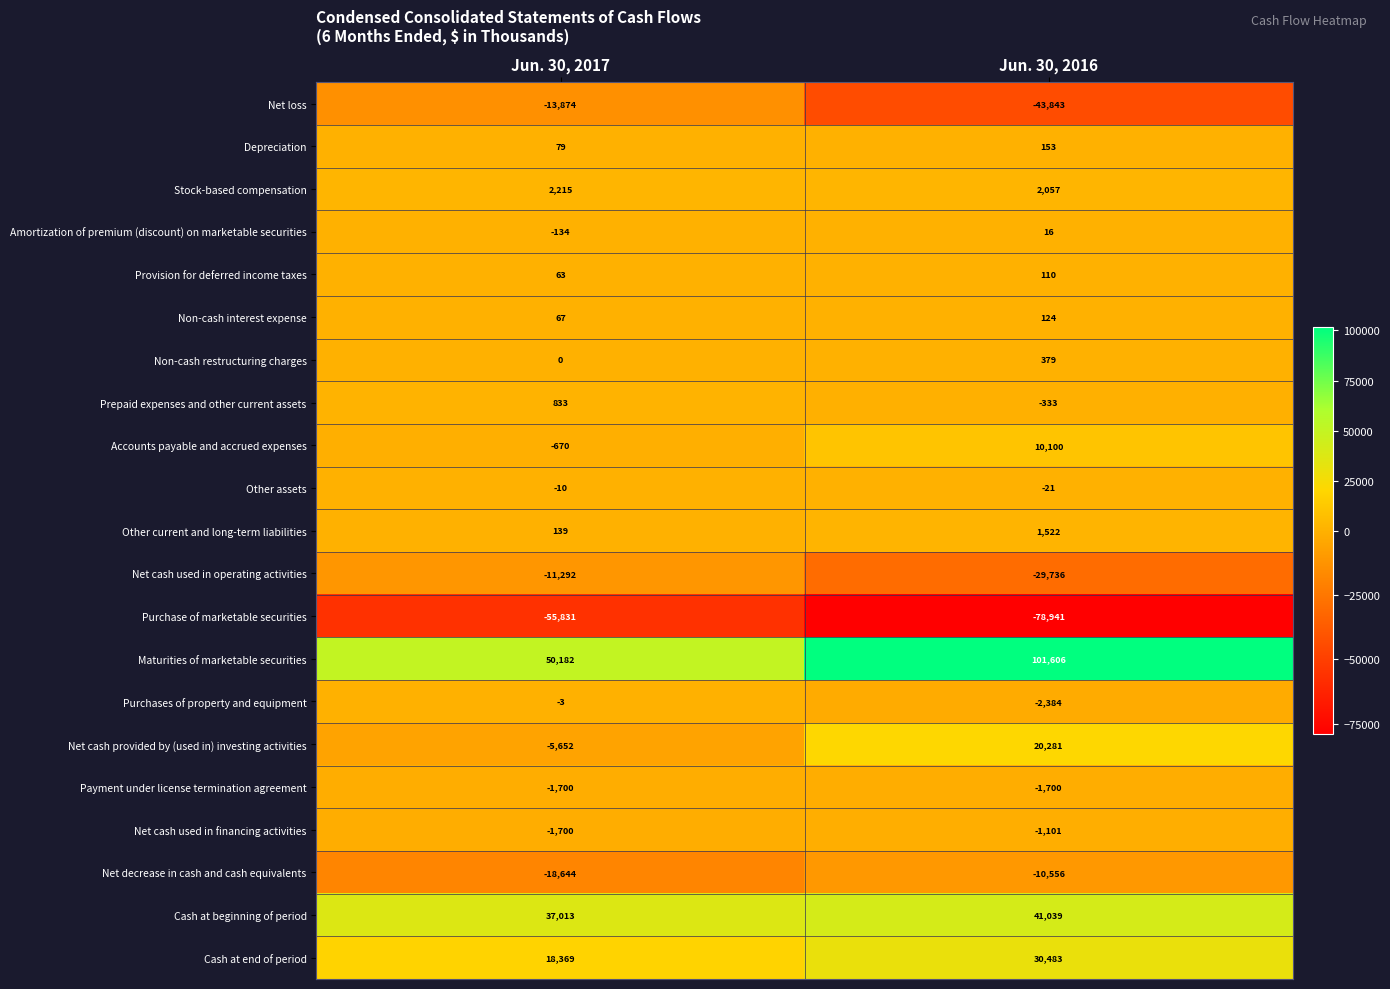

What is the difference between the Purchase of marketable securities values at Jun. 30, 2016 and Jun. 30, 2017?

23110